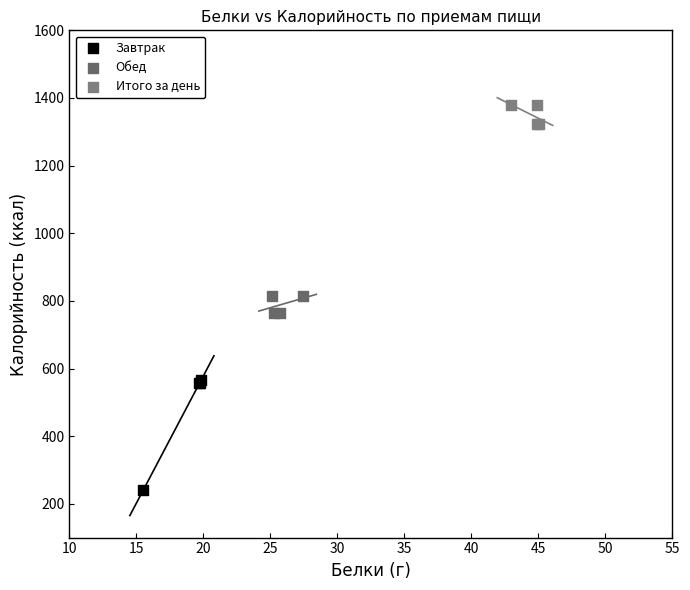

Which series has the widest spread of Y values?

Завтрак